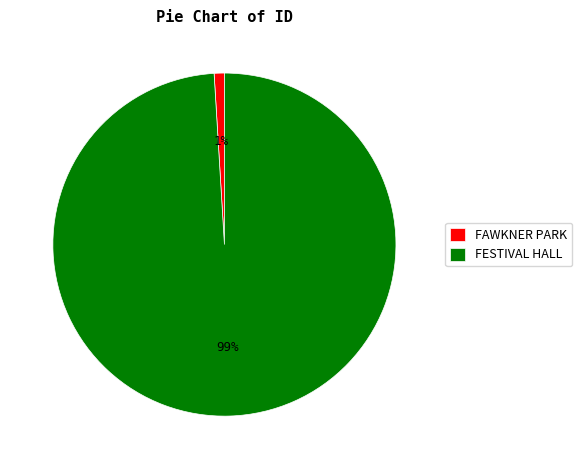

Which slice is the largest?

FESTIVAL HALL